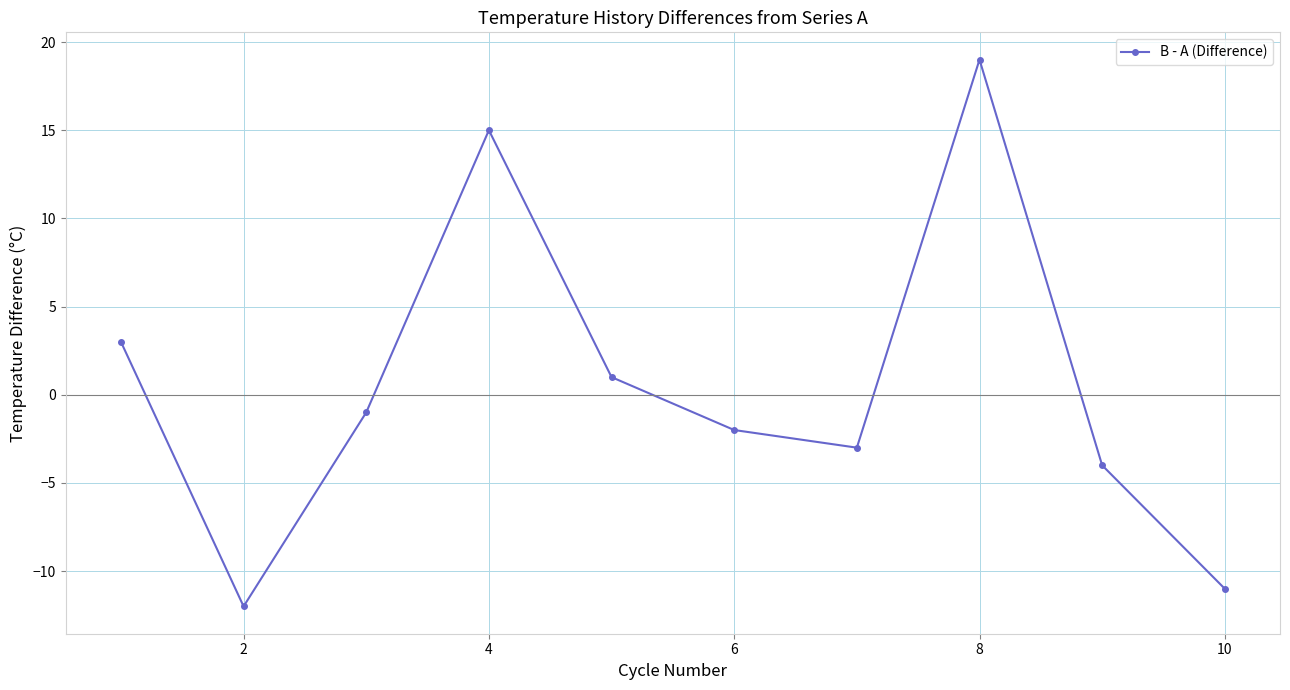

What is the minimum value shown in the chart?

-12